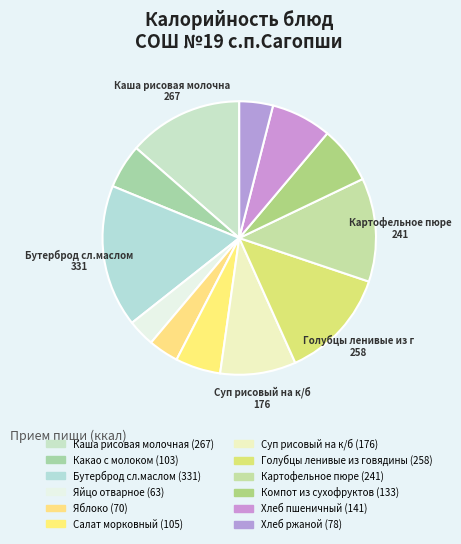

Which category has the biggest portion of the pie?

Бутерброд сл.маслом